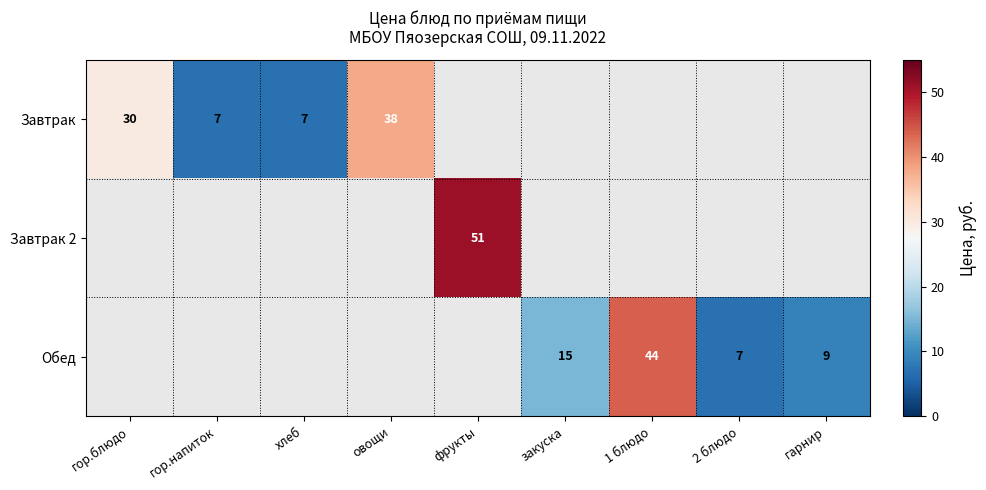

What is the minimum value shown in the chart?

7.0